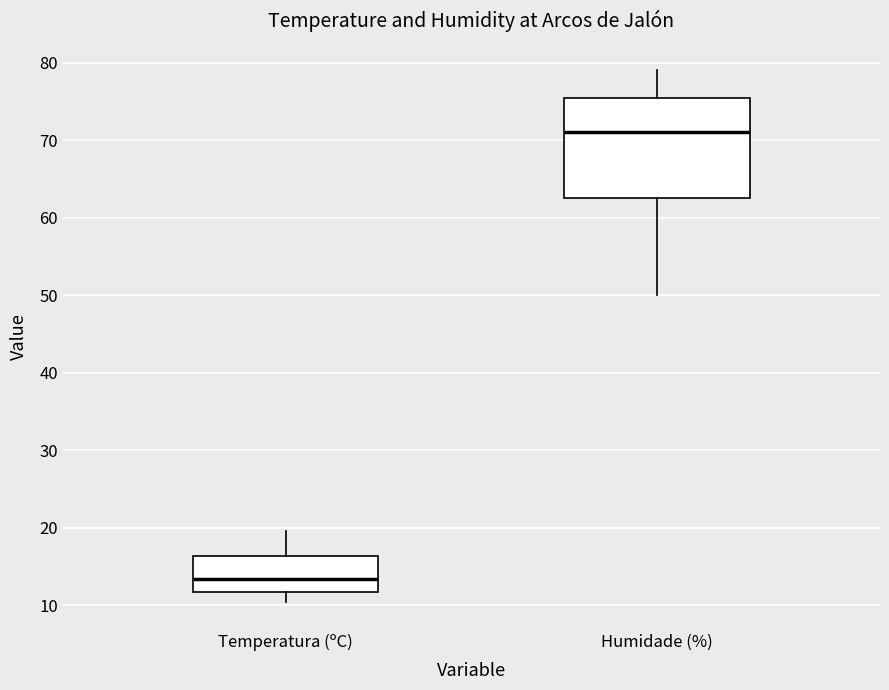

Comparing the boxes themselves (not the whiskers), which one is the tallest?

Humidade (%)